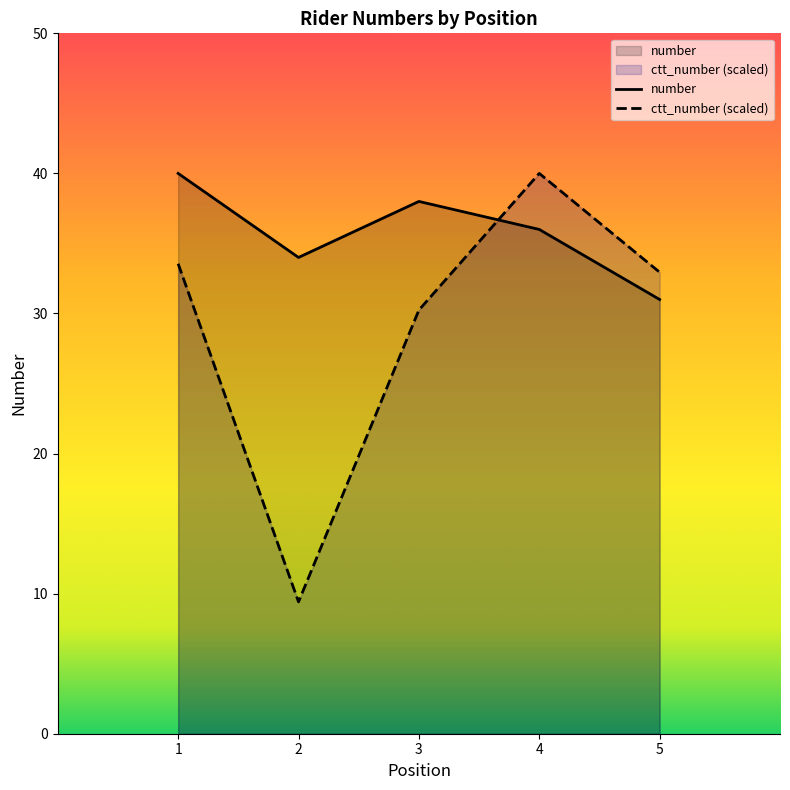

What is the difference between the second highest and minimum values in the ctt_number series?

24.1